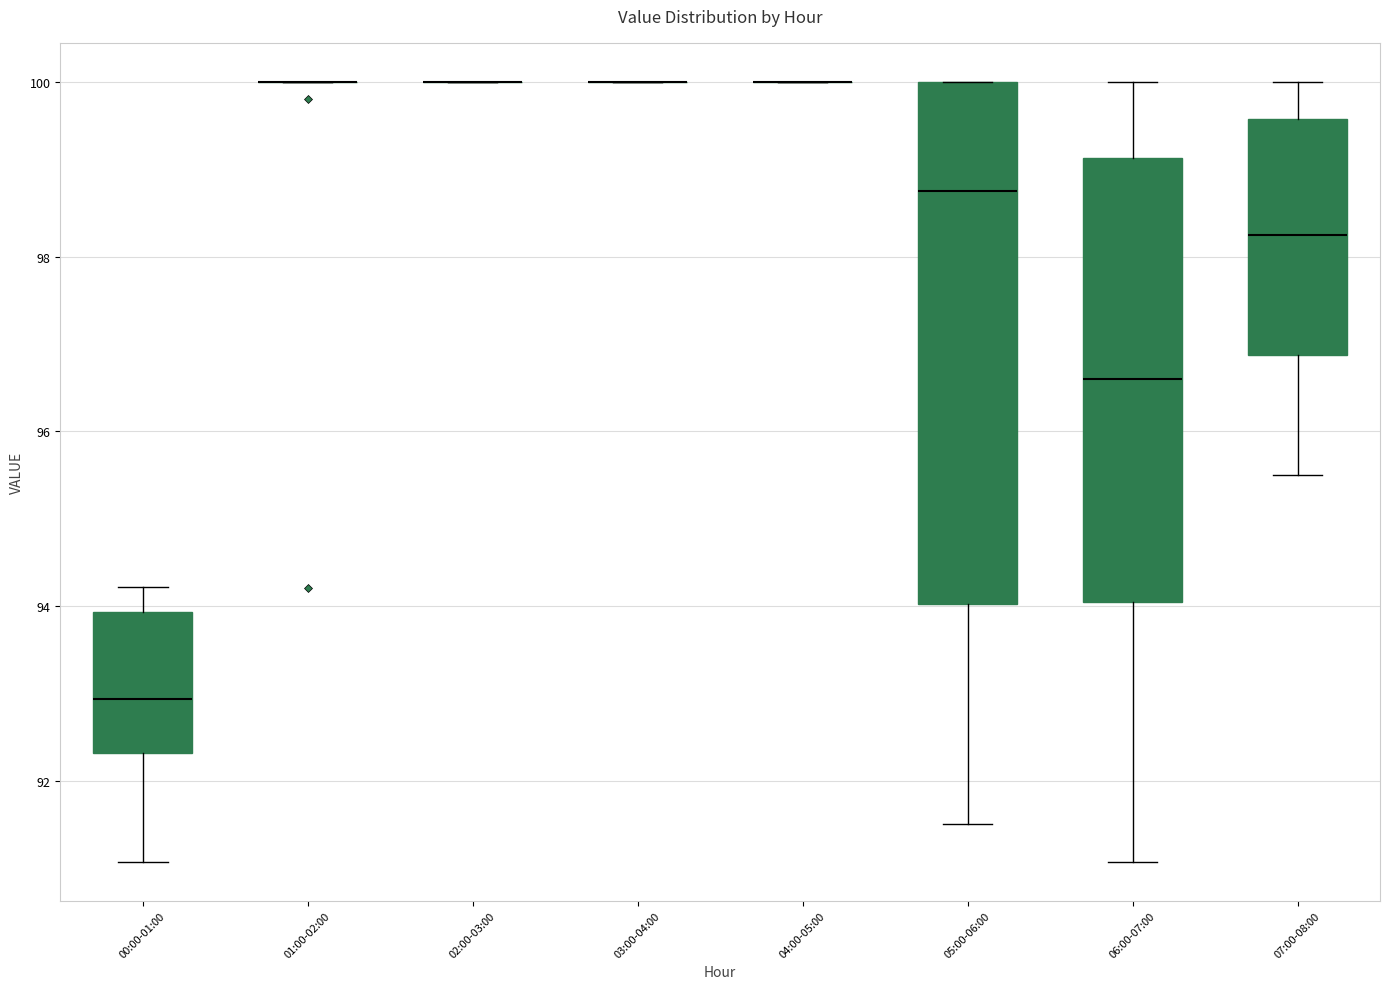

Reading left to right, transcribe this box plot: for each box, give where its median line is, the range the box spans, and where its two whiskers end, as read against the y-axis. The values are not printed on the chart, so give them approximately, as read against the axis.

00:00-01:00: median 93.0, box 92.4 to 94.0, whiskers 91.0 to 94.2
01:00-02:00: box collapsed to a line at 100.0, whiskers 100.0 to 100.0
02:00-03:00: box collapsed to a line at 100.0, whiskers 100.0 to 100.0
03:00-04:00: box collapsed to a line at 100.0, whiskers 100.0 to 100.0
04:00-05:00: box collapsed to a line at 100.0, whiskers 100.0 to 100.0
05:00-06:00: median 98.8, box 94.0 to 100.0, whiskers 91.6 to 100.0
06:00-07:00: median 96.6, box 94.0 to 99.2, whiskers 91.0 to 100.0
07:00-08:00: median 98.2, box 96.8 to 99.6, whiskers 95.6 to 100.0